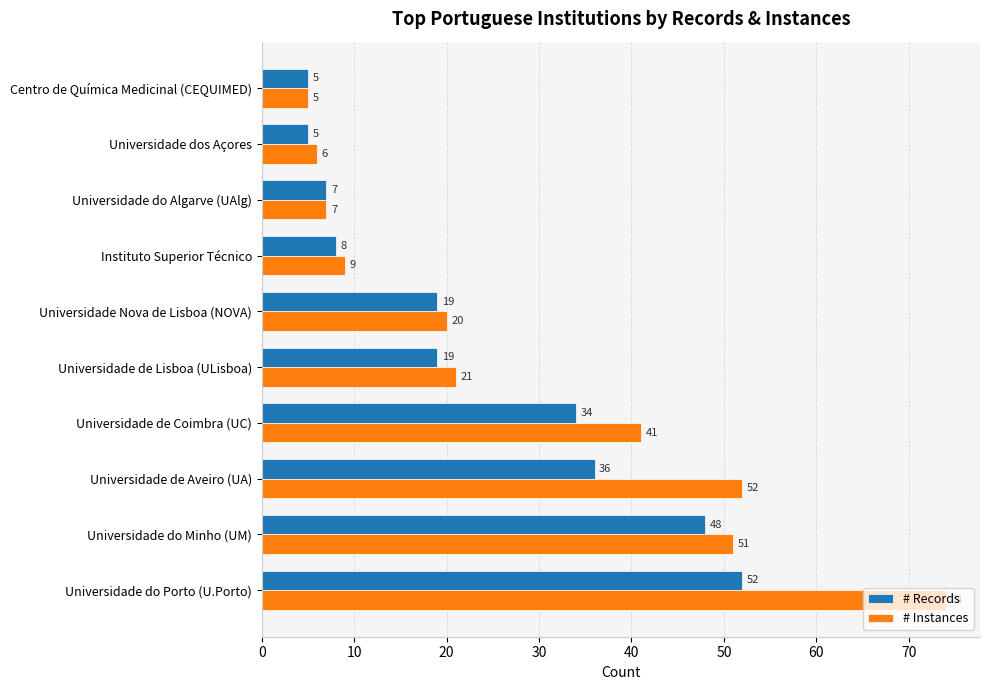

At which label is # Instances closest to 39?

Universidade de Coimbra (UC)